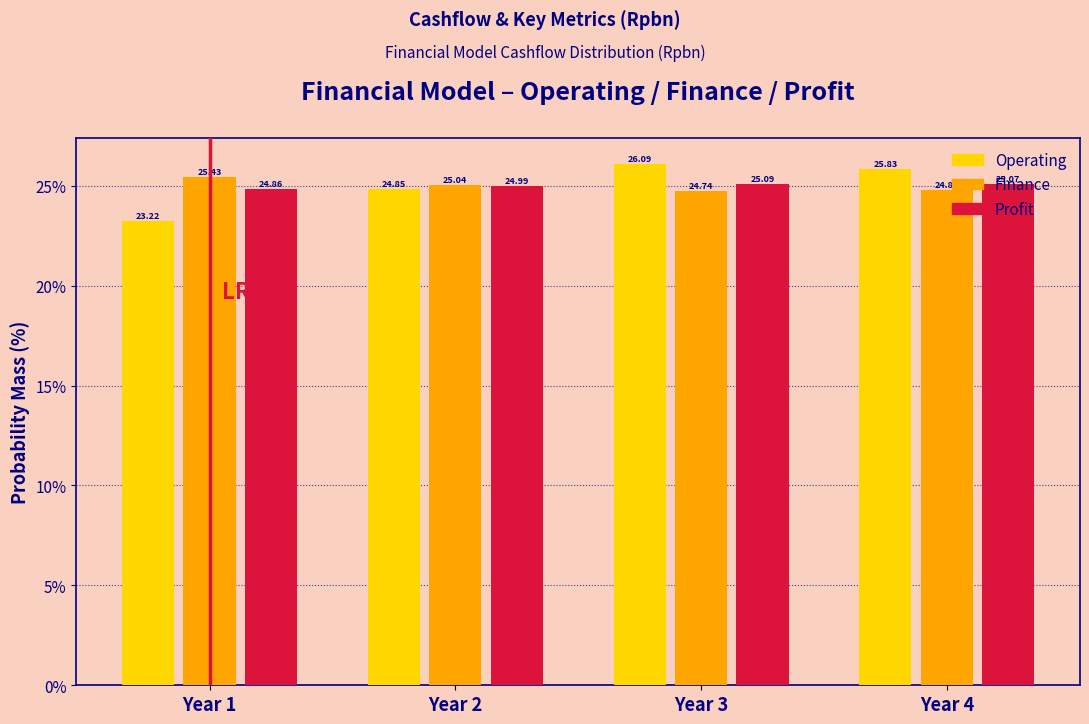

Rank the series at Year 3 from highest to lowest value.

Operating, Profit, Finance